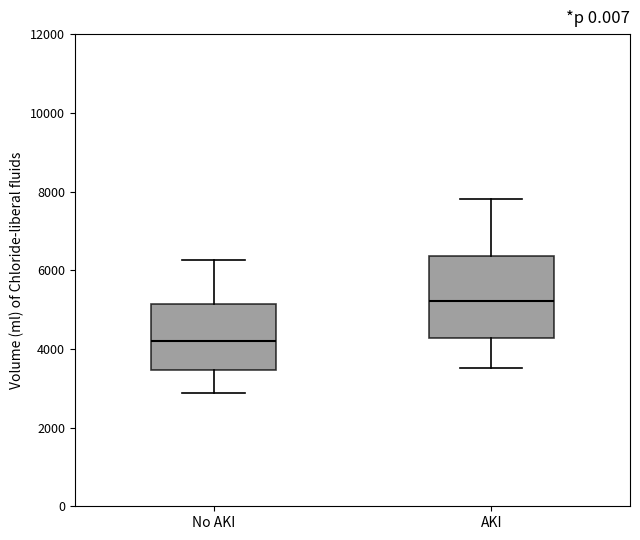

Reading left to right, transcribe this box plot: for each box, give where its median line is, the range the box spans, and where its two whiskers end, as read against the y-axis. The values are not printed on the chart, so give them approximately, as read against the axis.

No AKI: median 4200, box 3400 to 5200, whiskers 2800 to 6200
AKI: median 5200, box 4200 to 6400, whiskers 3600 to 7800